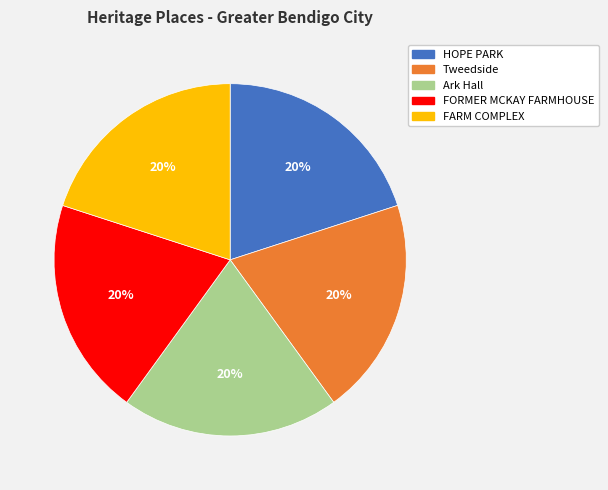

Is there any slice that represents more than half of the pie?

No